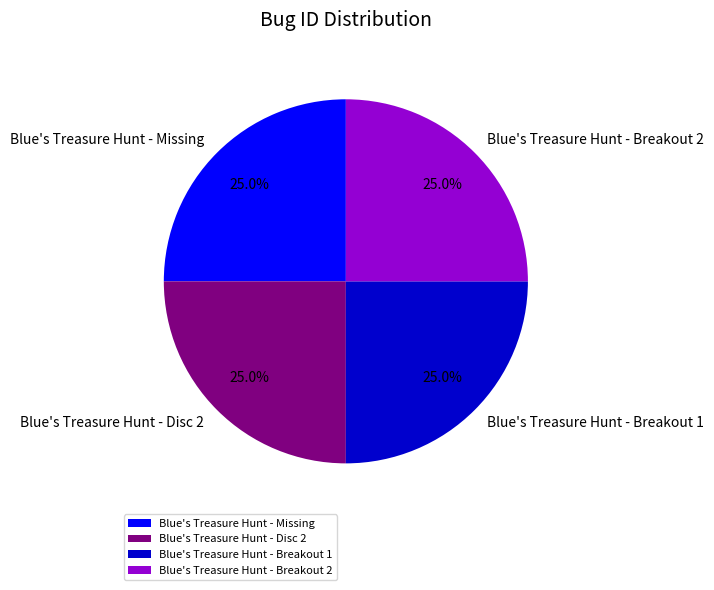

To the nearest percent, what is the combined percentage of Blue's Treasure Hunt - Breakout 1 and Blue's Treasure Hunt - Disc 2?

50%